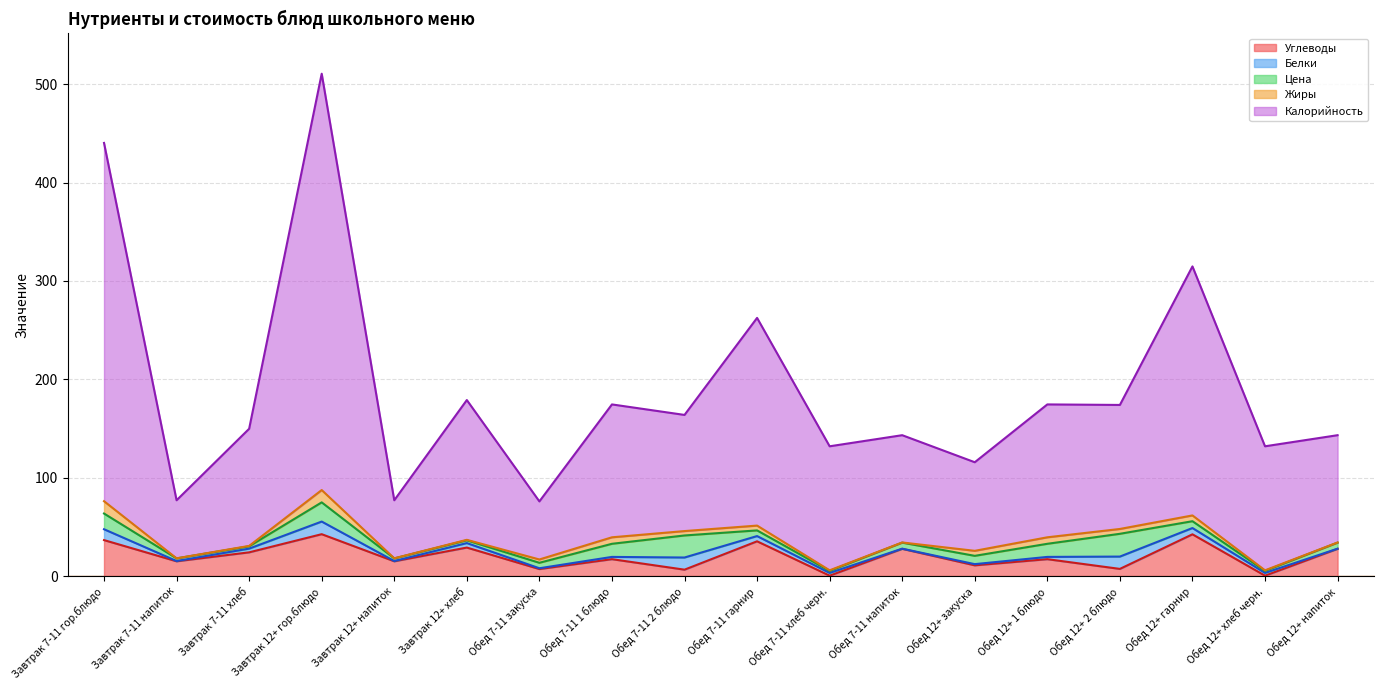

Does the chart display data point markers on the line(s)?

No